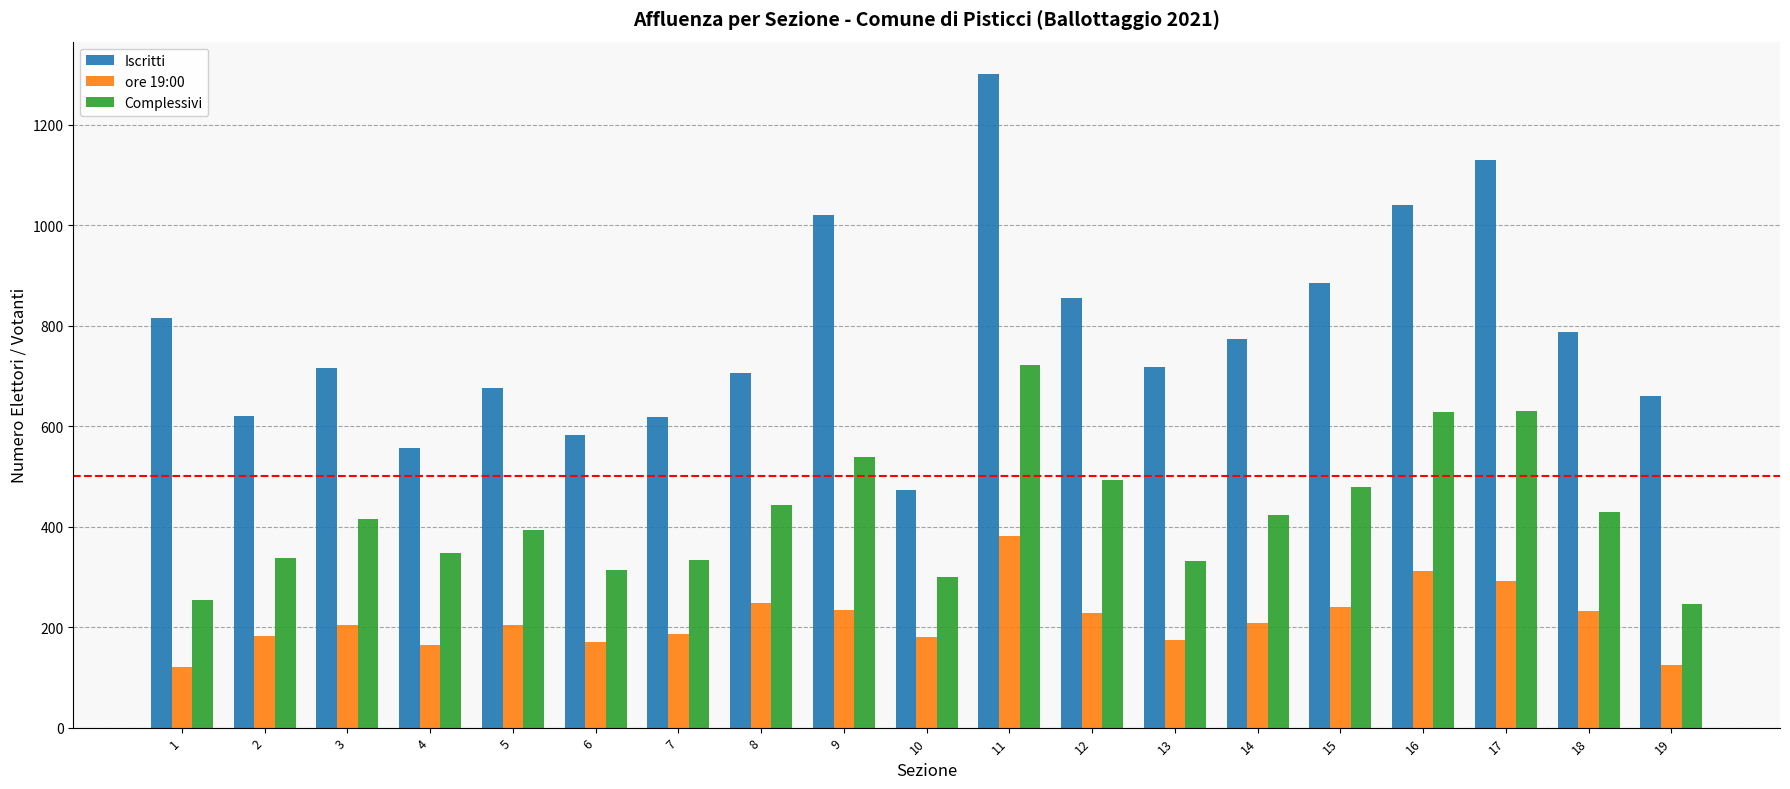

True or false: Iscritti has a value of 854 at 12.

True